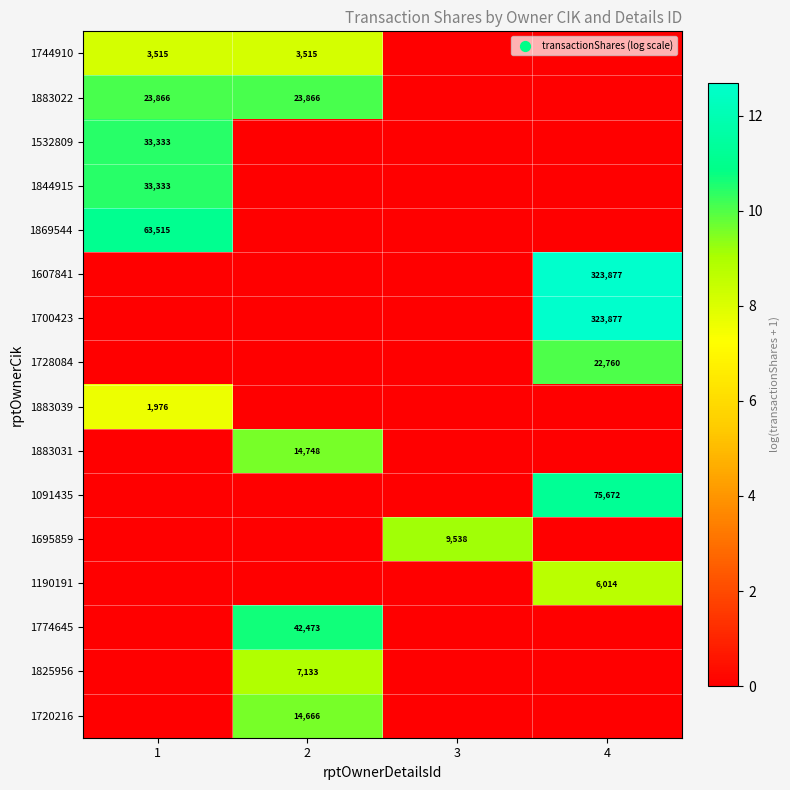

Which has a higher value, 2 or 1?

2